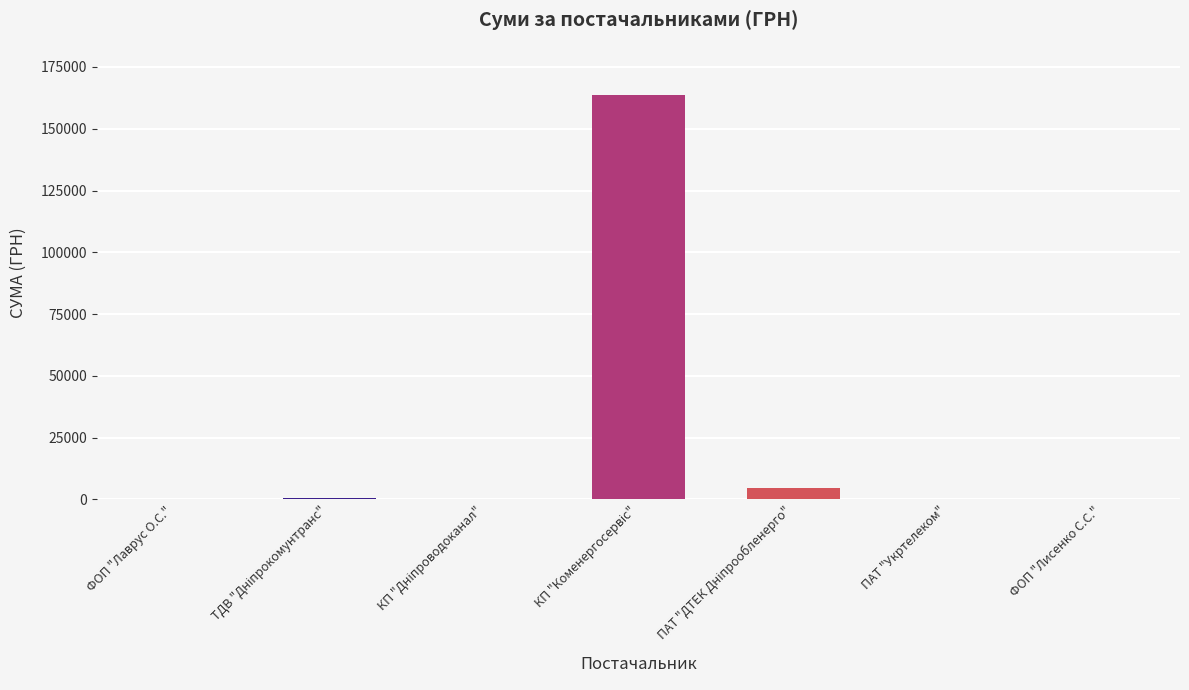

What is the sum of all values?

170100.0